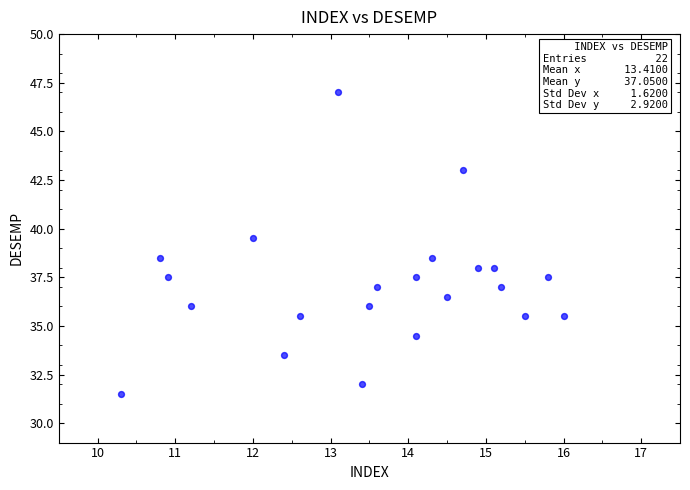

What is the range of Y values (max minus min)?

15.5